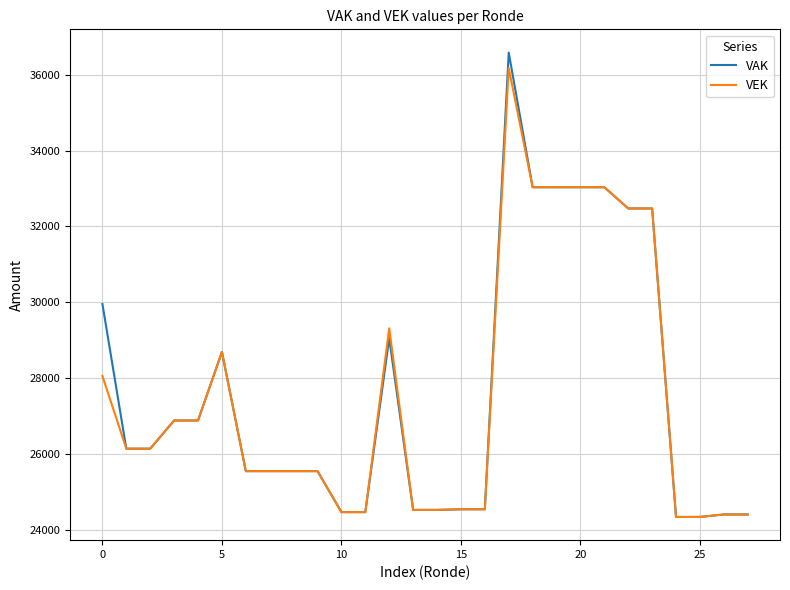

What is the maximum value for VEK?

36176